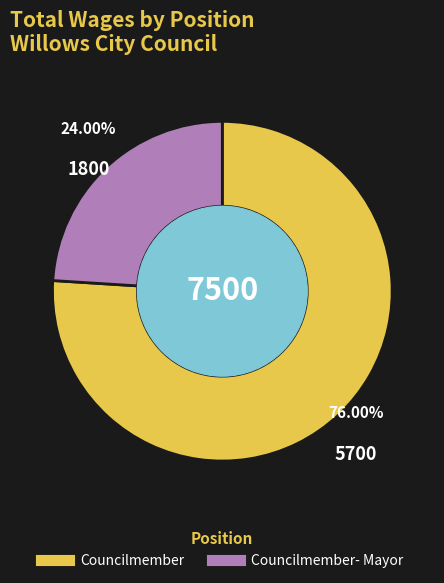

Is there any slice that represents more than half of the pie?

Yes